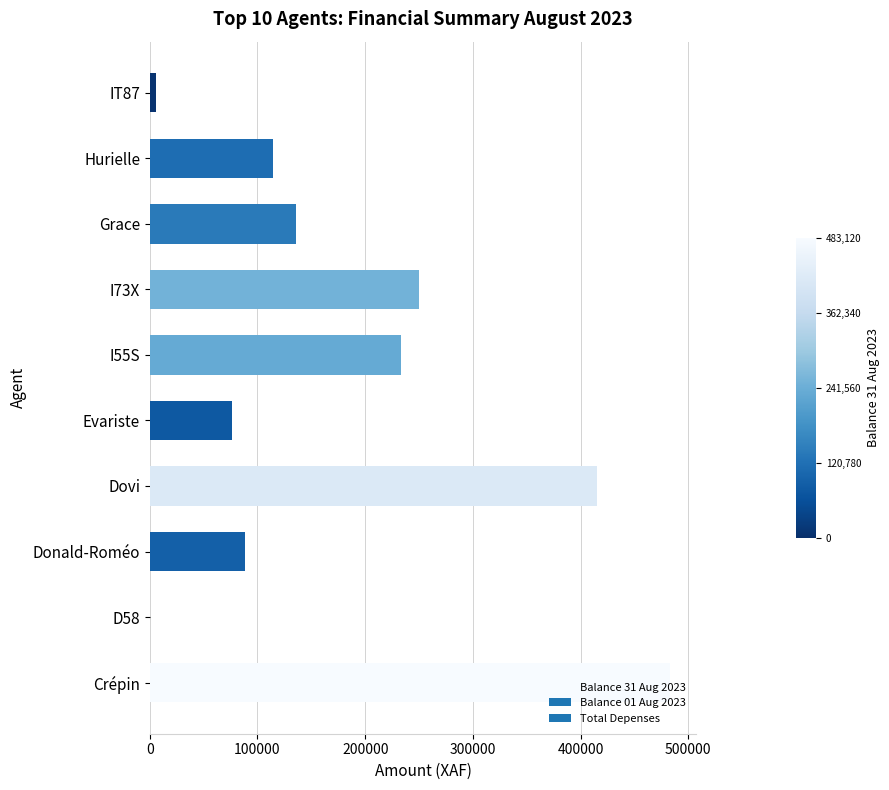

How many data points does each series have?

10